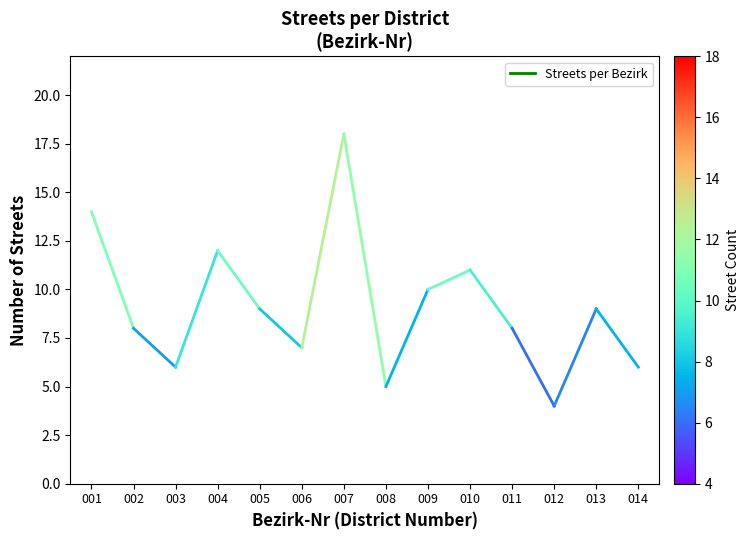

What is the greatest value displayed?

14